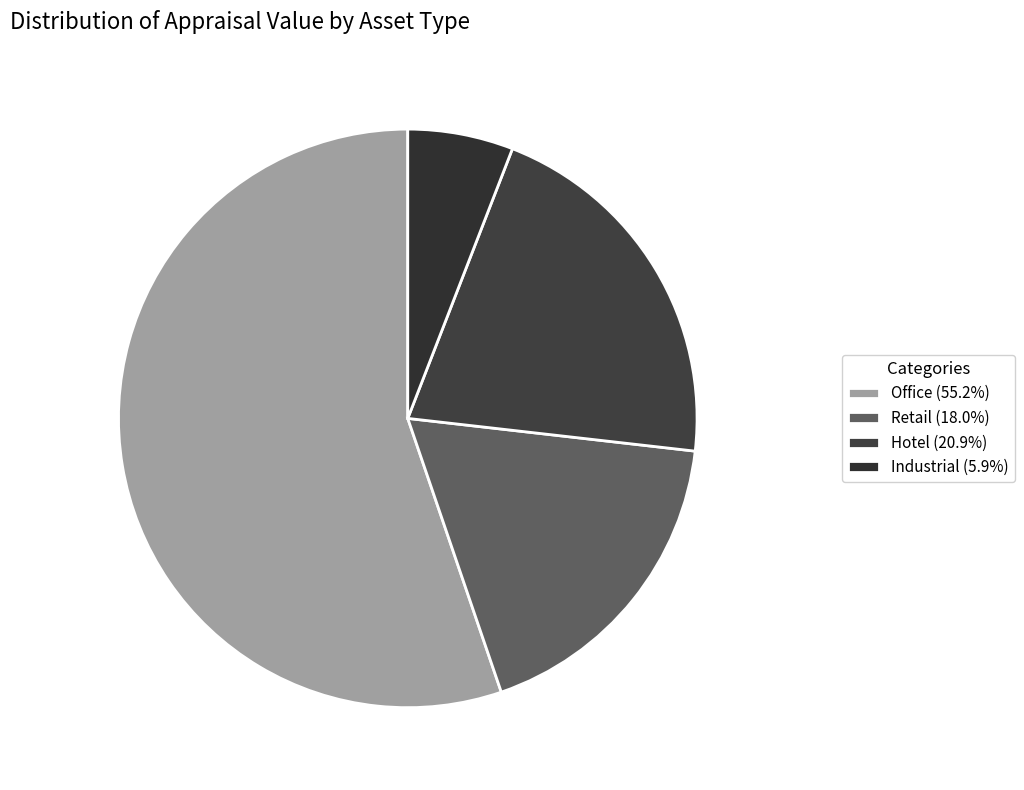

Combined, do Industrial and Hotel account for over 50%?

No